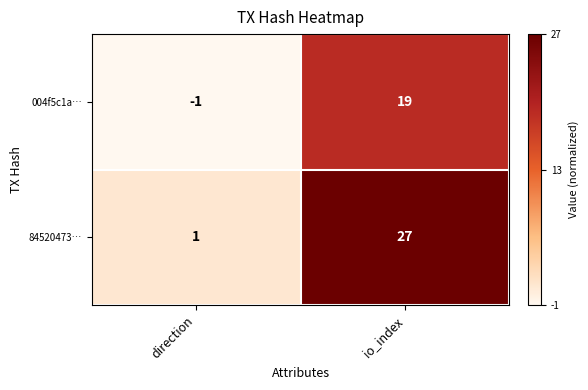

Which category has the highest value across all series?

io_index